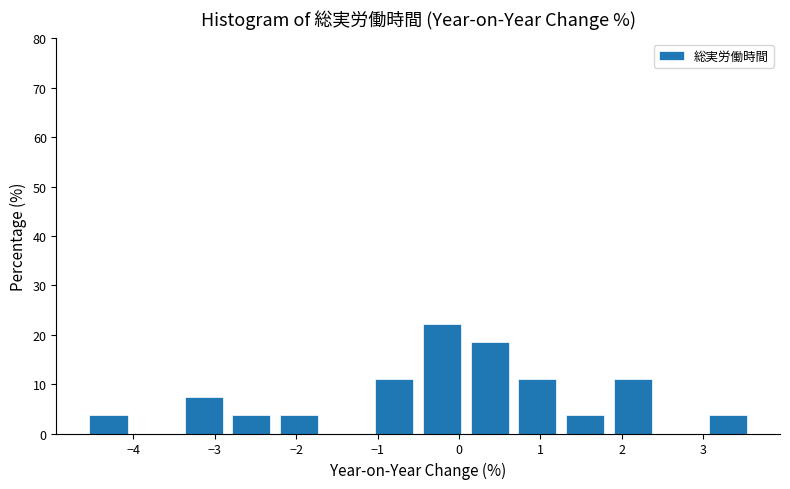

Reading left to right, list every bar in this chart as the range it spans on the x-axis followed by its height. Neither the bar edges nor the heights are printed on the chart, so give them approximately, as read against the axes.

-4.6 to -4.0: 4
-4.0 to -3.4: 0
-3.4 to -2.8: 7
-2.8 to -2.3: 4
-2.3 to -1.7: 4
-1.7 to -1.1: 0
-1.1 to -0.5: 11
-0.5 to 0.1: 22
0.1 to 0.7: 19
0.7 to 1.3: 11
1.3 to 1.8: 4
1.8 to 2.4: 11
2.4 to 3.0: 0
3.0 to 3.6: 4